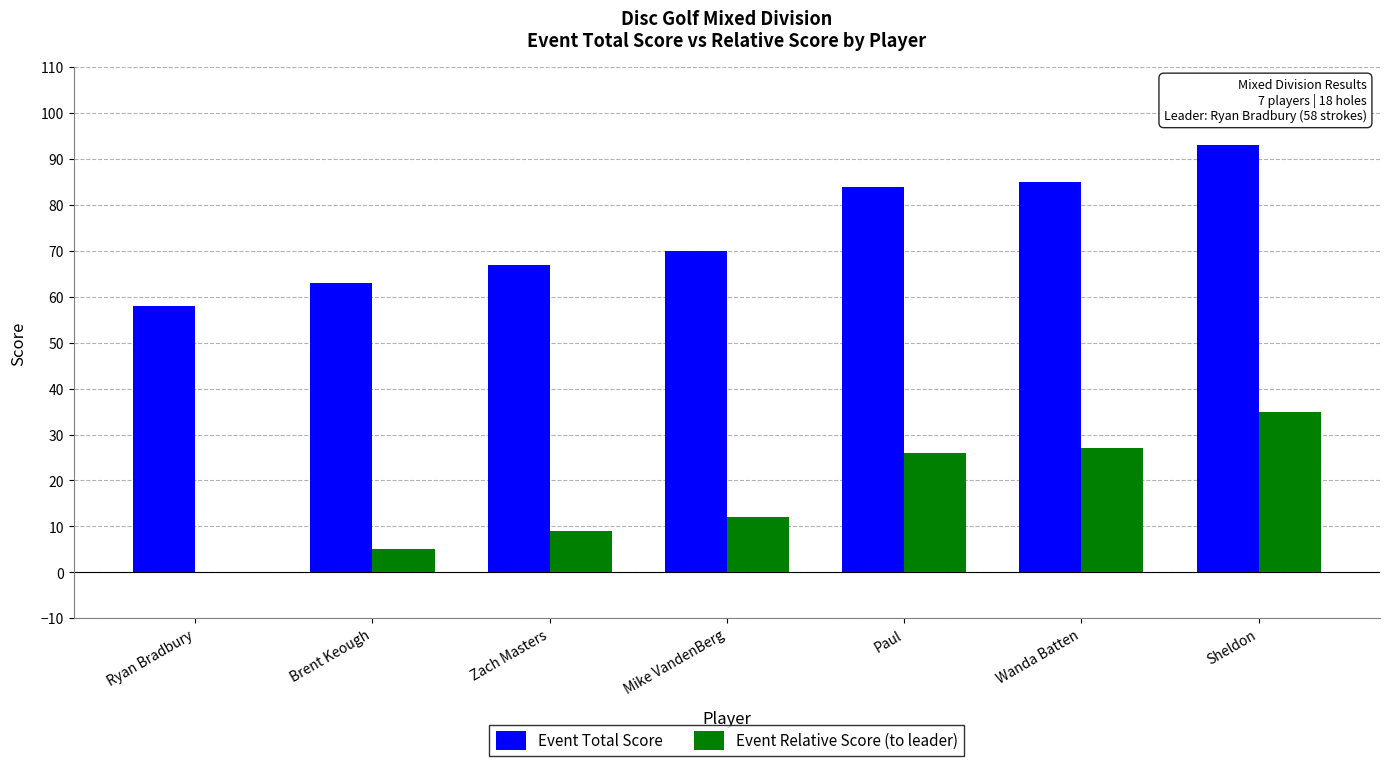

How many groups of bars are there?

7